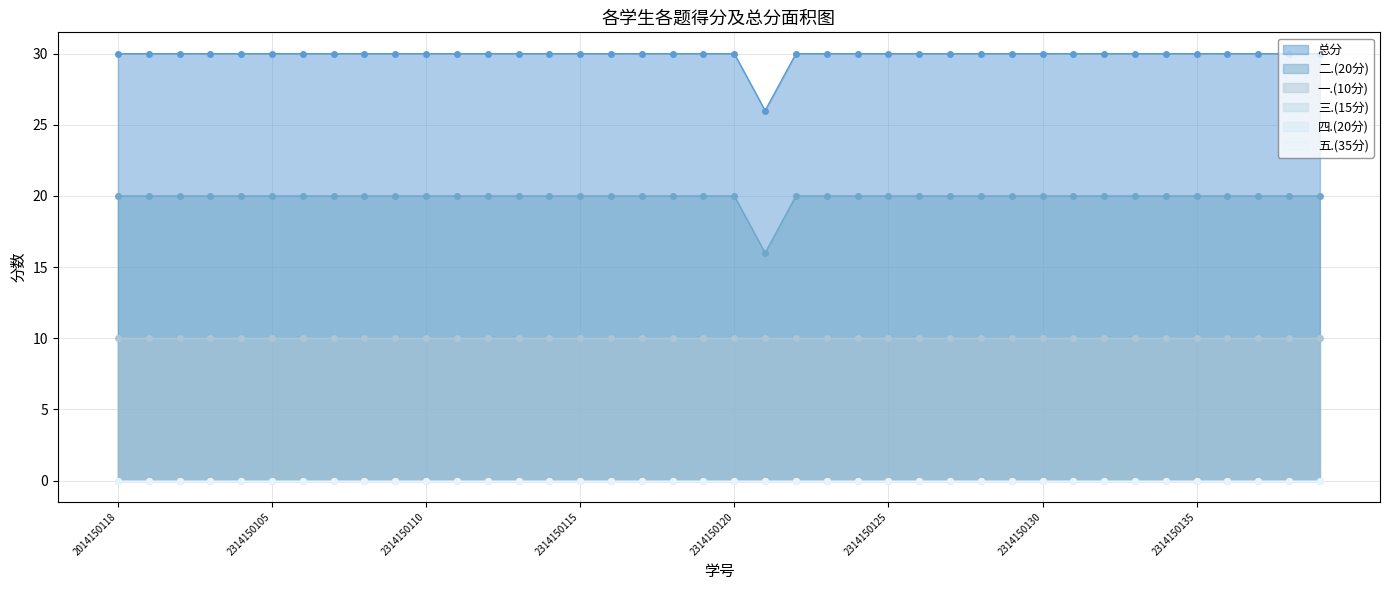

Reading left to right, transcribe all the data shown in this chart.

一.(10分): 2014150118=10	2314150101=10	2314150102=10	2314150103=10	2314150104=10	2314150105=10	2314150106=10	2314150107=10	2314150108=10	2314150109=10	2314150110=10	2314150111=10	2314150112=10	2314150113=10	2314150114=10	2314150115=10	2314150116=10	2314150117=10	2314150118=10	2314150119=10	2314150120=10	2314150121=10	2314150122=10	2314150123=10	2314150124=10	2314150125=10	2314150126=10	2314150127=10	2314150128=10	2314150129=10	2314150130=10	2314150131=10	2314150132=10	2314150133=10	2314150134=10	2314150135=10	2314150136=10	2314150137=10	2314150138=10	2314150139=10
二.(20分): 2014150118=20	2314150101=20	2314150102=20	2314150103=20	2314150104=20	2314150105=20	2314150106=20	2314150107=20	2314150108=20	2314150109=20	2314150110=20	2314150111=20	2314150112=20	2314150113=20	2314150114=20	2314150115=20	2314150116=20	2314150117=20	2314150118=20	2314150119=20	2314150120=20	2314150121=16	2314150122=20	2314150123=20	2314150124=20	2314150125=20	2314150126=20	2314150127=20	2314150128=20	2314150129=20	2314150130=20	2314150131=20	2314150132=20	2314150133=20	2314150134=20	2314150135=20	2314150136=20	2314150137=20	2314150138=20	2314150139=20
三.(15分): 2014150118=0	2314150101=0	2314150102=0	2314150103=0	2314150104=0	2314150105=0	2314150106=0	2314150107=0	2314150108=0	2314150109=0	2314150110=0	2314150111=0	2314150112=0	2314150113=0	2314150114=0	2314150115=0	2314150116=0	2314150117=0	2314150118=0	2314150119=0	2314150120=0	2314150121=0	2314150122=0	2314150123=0	2314150124=0	2314150125=0	2314150126=0	2314150127=0	2314150128=0	2314150129=0	2314150130=0	2314150131=0	2314150132=0	2314150133=0	2314150134=0	2314150135=0	2314150136=0	2314150137=0	2314150138=0	2314150139=0
四.(20分): 2014150118=0	2314150101=0	2314150102=0	2314150103=0	2314150104=0	2314150105=0	2314150106=0	2314150107=0	2314150108=0	2314150109=0	2314150110=0	2314150111=0	2314150112=0	2314150113=0	2314150114=0	2314150115=0	2314150116=0	2314150117=0	2314150118=0	2314150119=0	2314150120=0	2314150121=0	2314150122=0	2314150123=0	2314150124=0	2314150125=0	2314150126=0	2314150127=0	2314150128=0	2314150129=0	2314150130=0	2314150131=0	2314150132=0	2314150133=0	2314150134=0	2314150135=0	2314150136=0	2314150137=0	2314150138=0	2314150139=0
五.(35分): 2014150118=0	2314150101=0	2314150102=0	2314150103=0	2314150104=0	2314150105=0	2314150106=0	2314150107=0	2314150108=0	2314150109=0	2314150110=0	2314150111=0	2314150112=0	2314150113=0	2314150114=0	2314150115=0	2314150116=0	2314150117=0	2314150118=0	2314150119=0	2314150120=0	2314150121=0	2314150122=0	2314150123=0	2314150124=0	2314150125=0	2314150126=0	2314150127=0	2314150128=0	2314150129=0	2314150130=0	2314150131=0	2314150132=0	2314150133=0	2314150134=0	2314150135=0	2314150136=0	2314150137=0	2314150138=0	2314150139=0
总分: 2014150118=30	2314150101=30	2314150102=30	2314150103=30	2314150104=30	2314150105=30	2314150106=30	2314150107=30	2314150108=30	2314150109=30	2314150110=30	2314150111=30	2314150112=30	2314150113=30	2314150114=30	2314150115=30	2314150116=30	2314150117=30	2314150118=30	2314150119=30	2314150120=30	2314150121=26	2314150122=30	2314150123=30	2314150124=30	2314150125=30	2314150126=30	2314150127=30	2314150128=30	2314150129=30	2314150130=30	2314150131=30	2314150132=30	2314150133=30	2314150134=30	2314150135=30	2314150136=30	2314150137=30	2314150138=30	2314150139=30